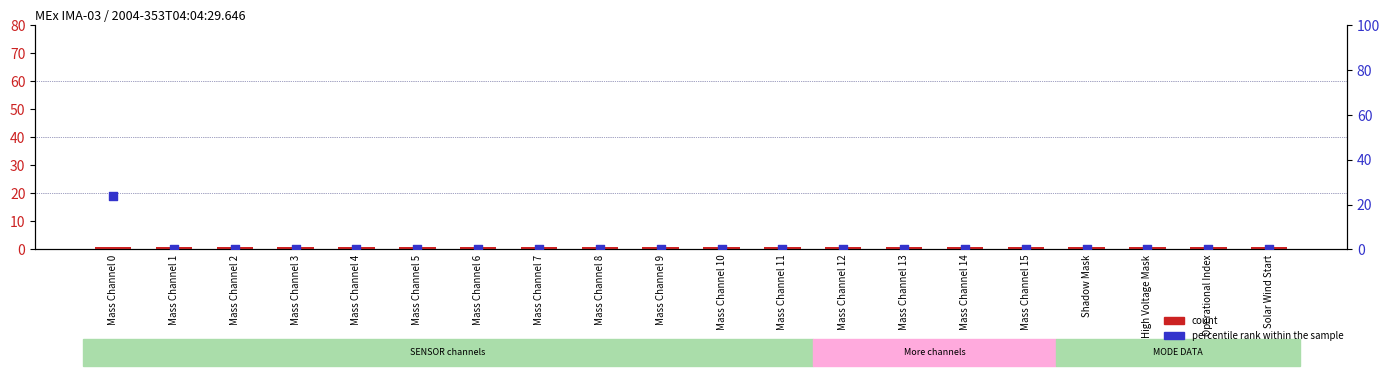

Which series has the largest Y range (max minus min)?

percentile rank within the sample